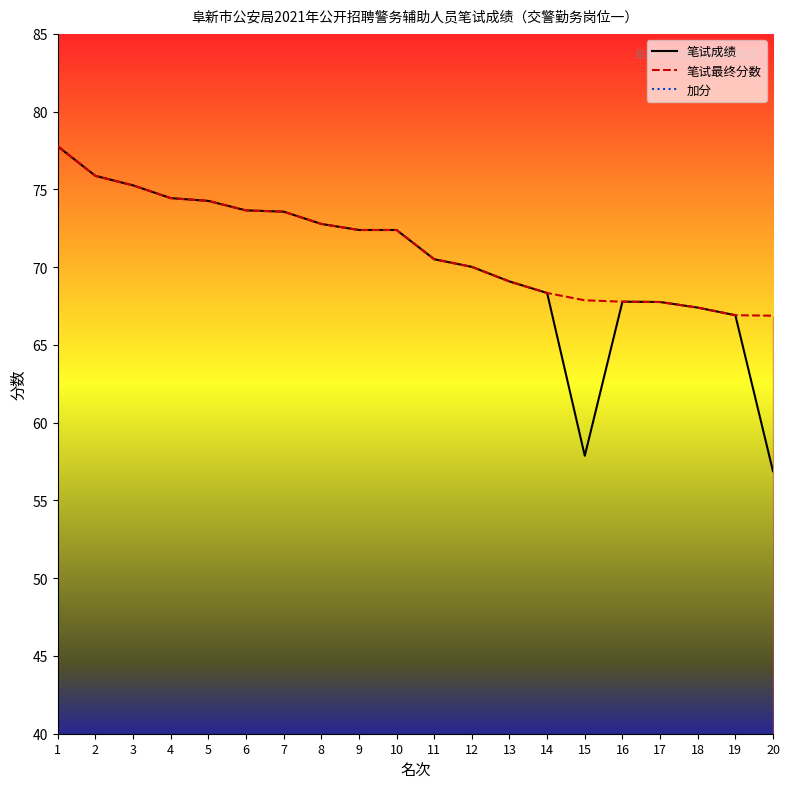

In 笔试成绩, how many points are lower than both neighbors (excluding endpoints)?

1